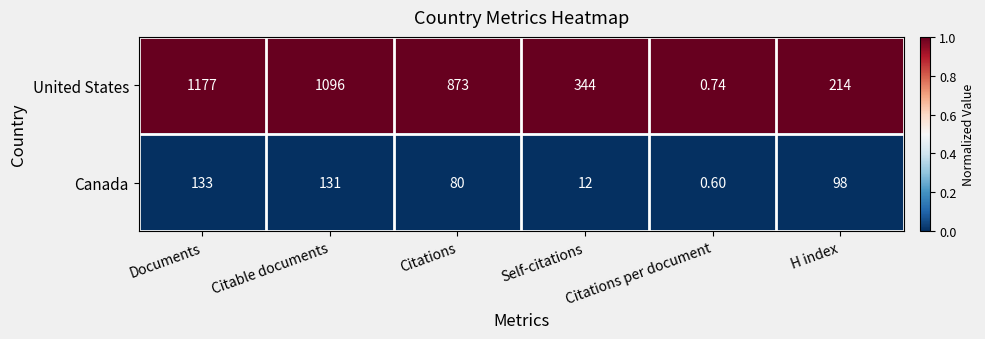

What is the spread (max minus min) of values at Self-citations?

332.0